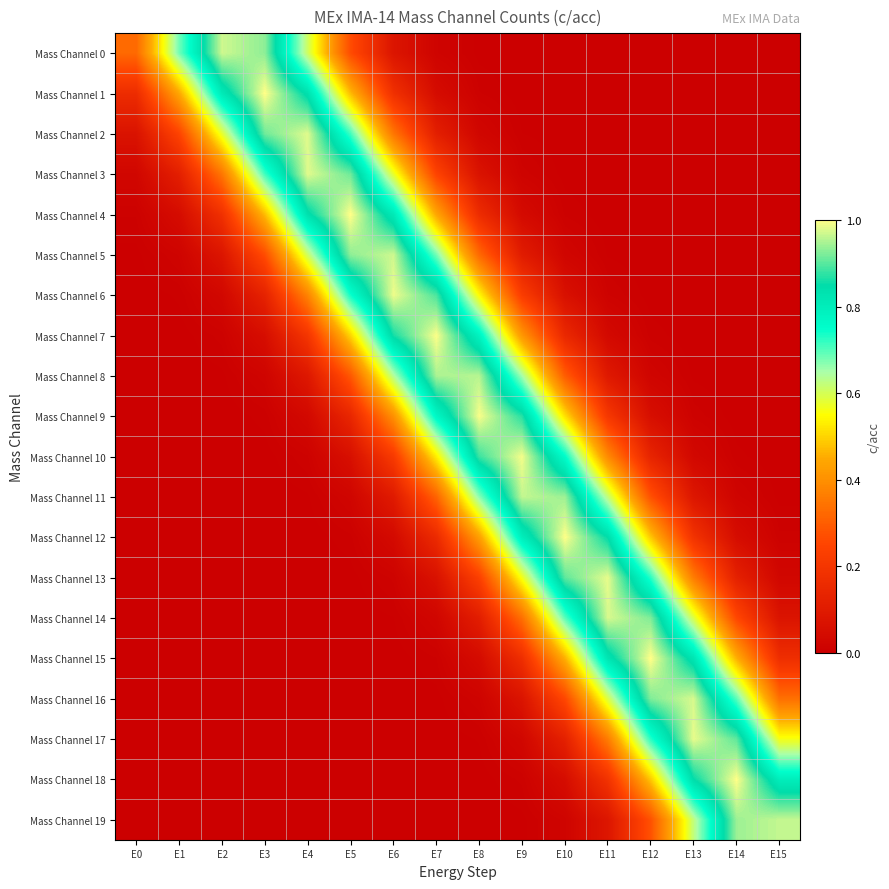

Between E0 and E15, which series saw the biggest shift?

Mass Channel 19